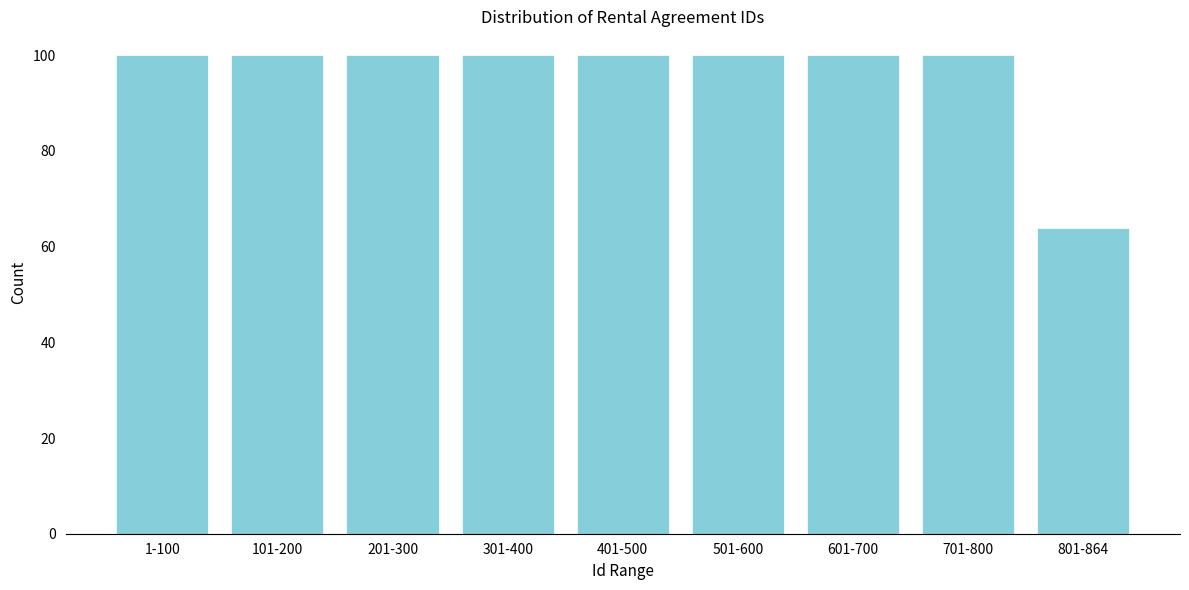

Reading left to right, extract all data points from this chart.

1-100=100	101-200=100	201-300=100	301-400=100	401-500=100	501-600=100	601-700=100	701-800=100	801-864=64